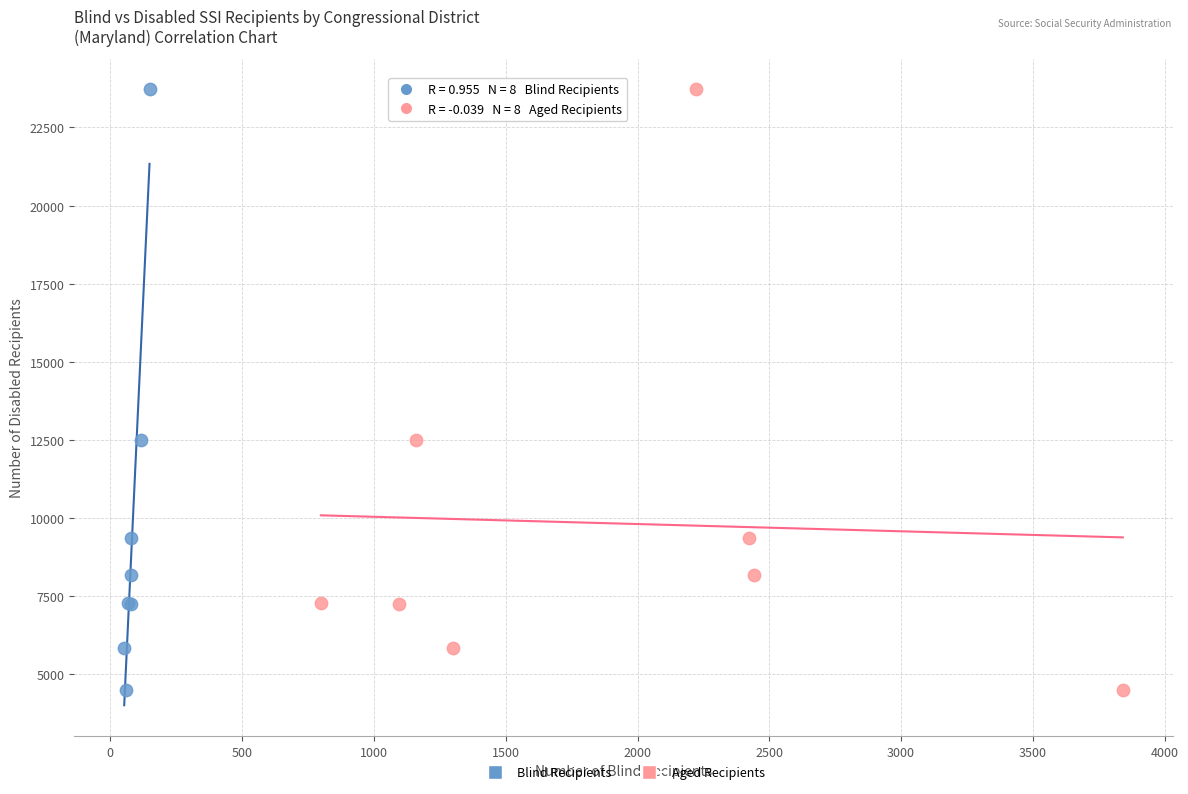

What are all the series names shown in the legend?

Blind Recipients, Aged Recipients